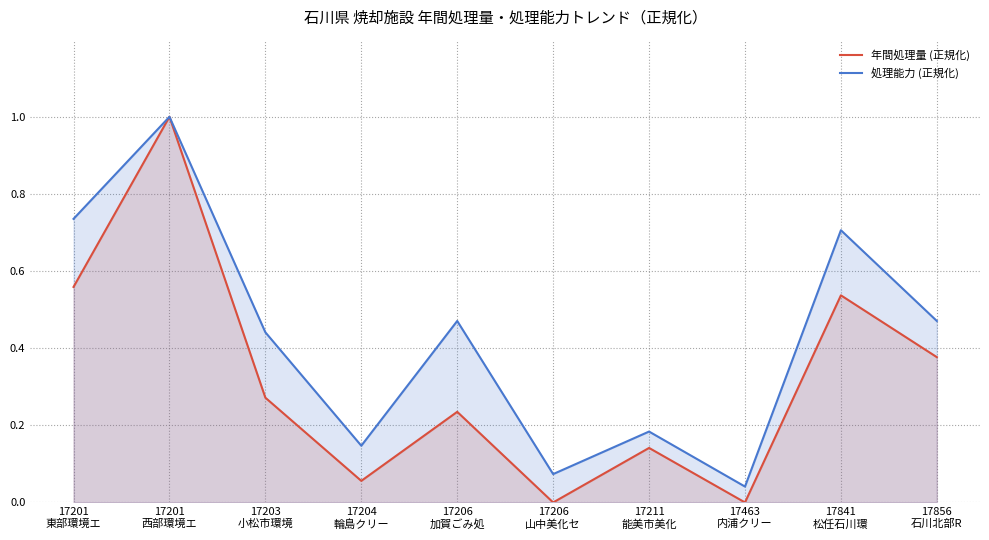

Rank the series by their average value, from lowest to highest.

年間処理量 (正規化), 処理能力 (正規化)